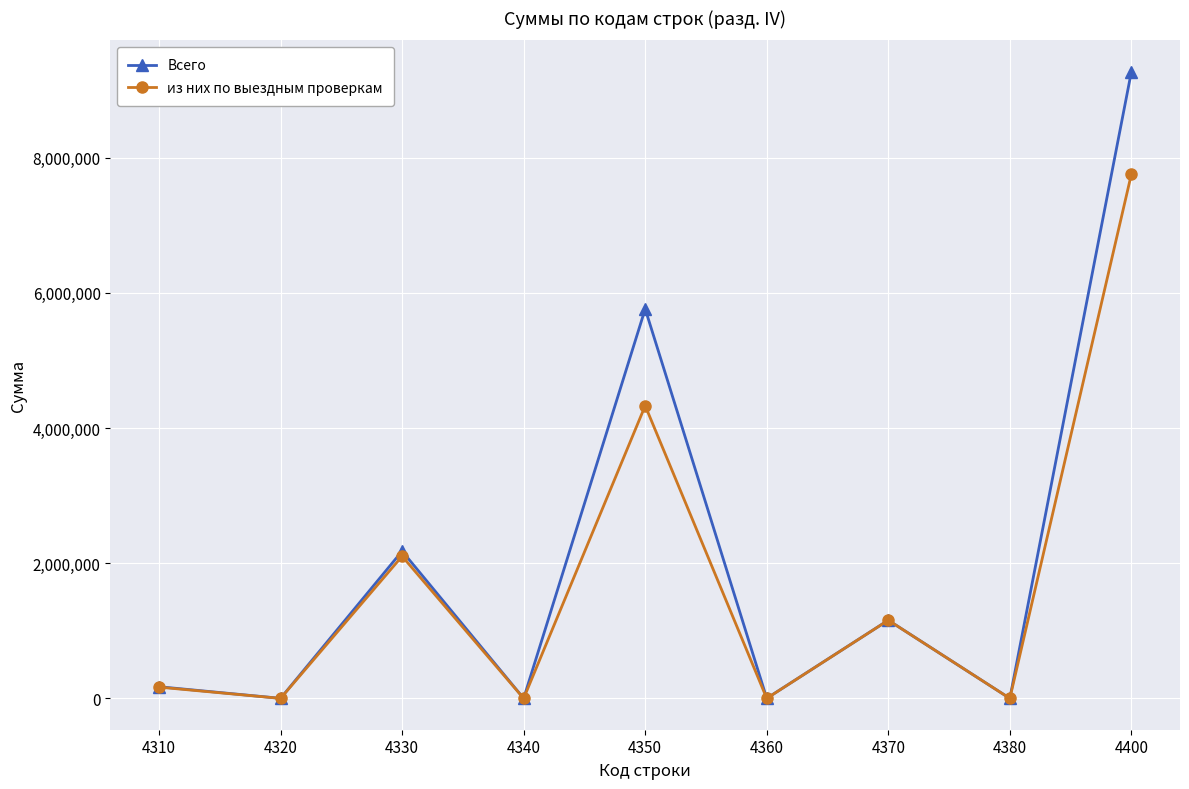

Which series has the largest total across all categories?

Всего